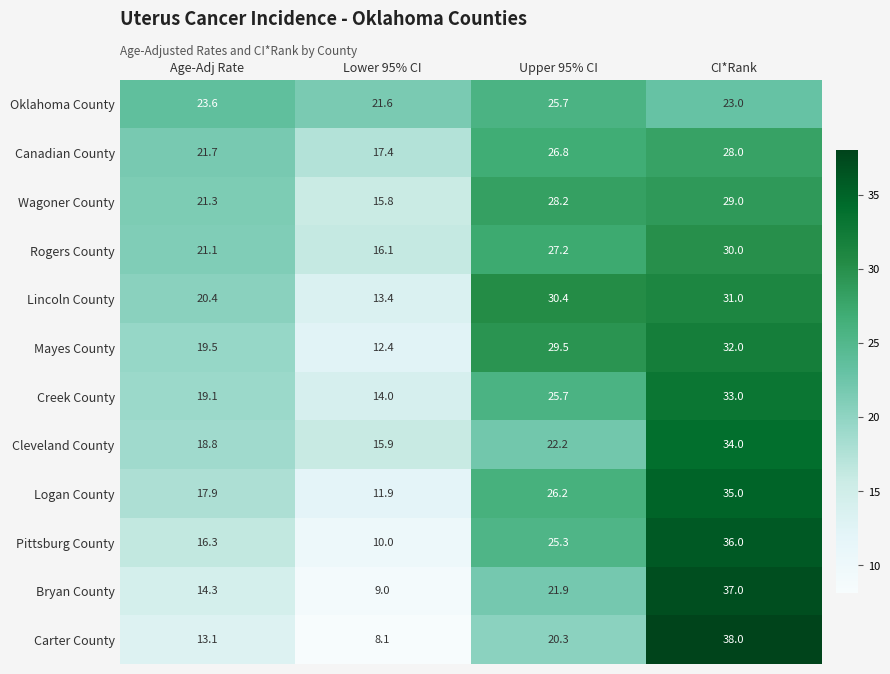

How many data points in Pittsburg County are less than 25?

2